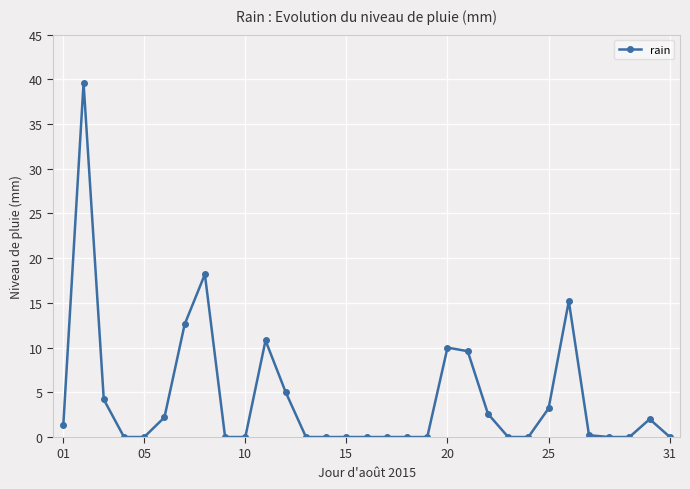

What is the average value?

4.4